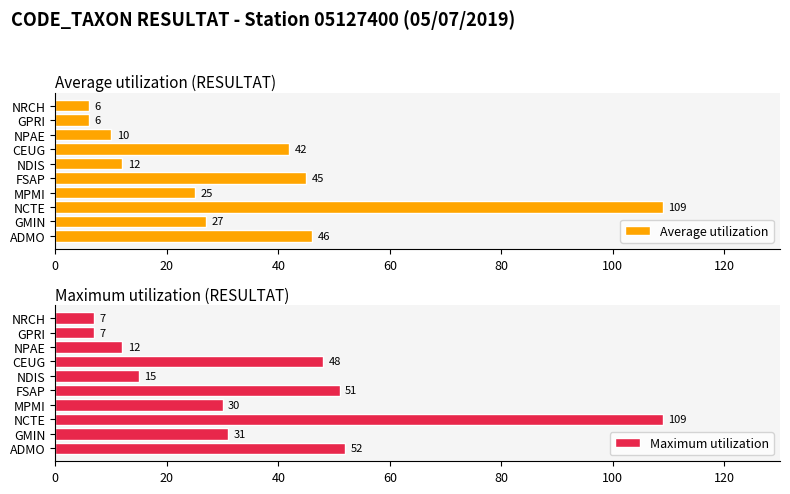

The value of Maximum utilization at CEUG is 48. True or false?

True